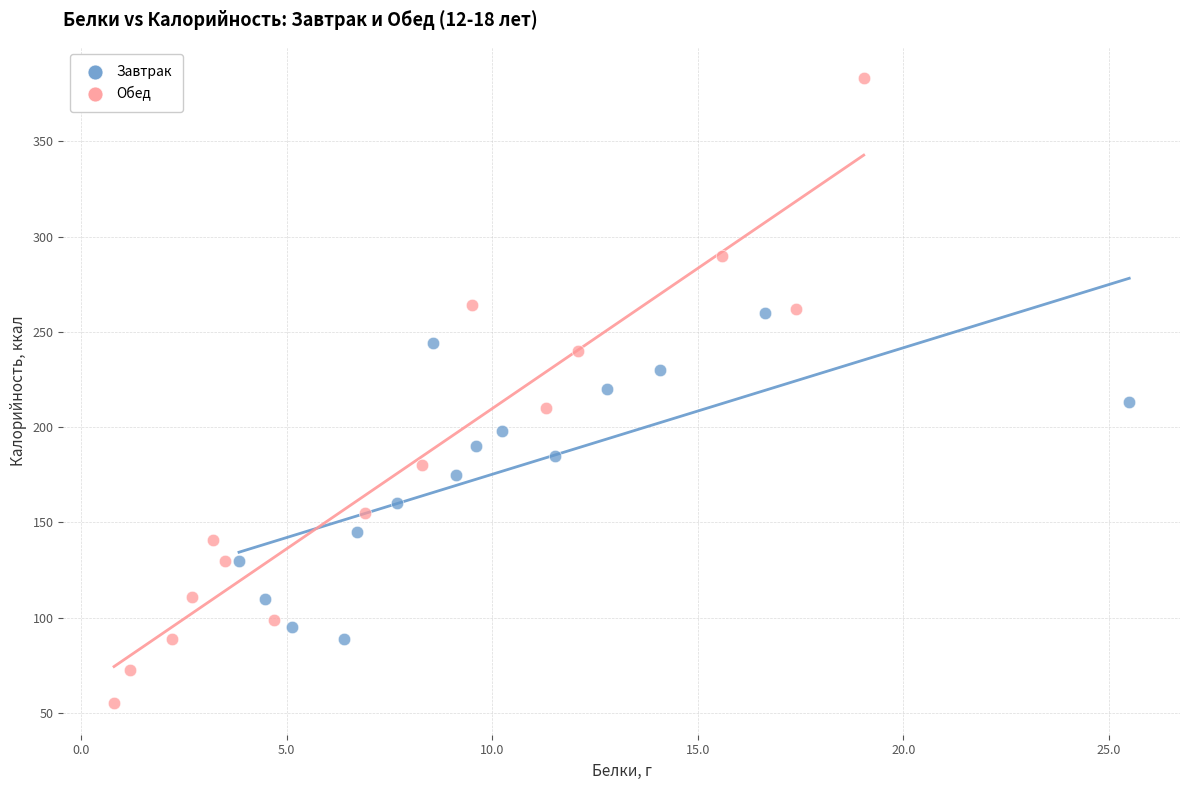

Which series reaches the minimum Y coordinate?

Обед